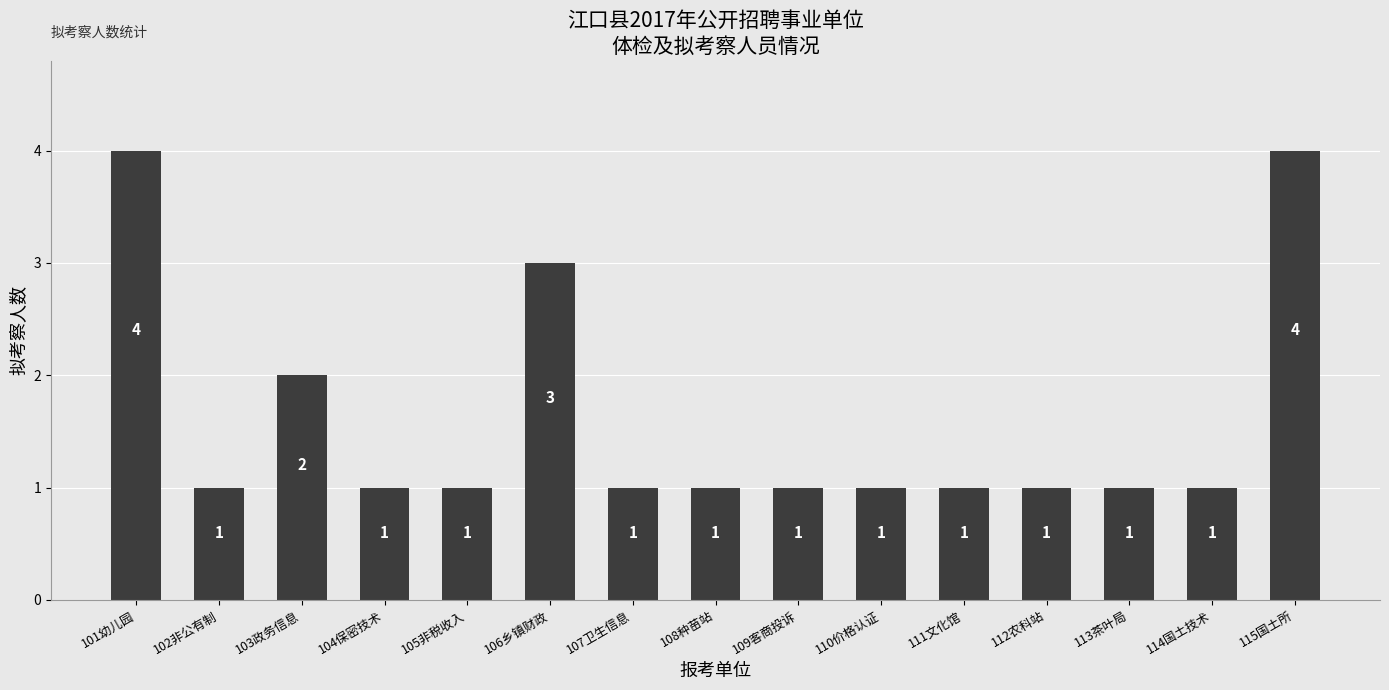

The chart shows a value of 2 at 113茶叶局. True or false?

False